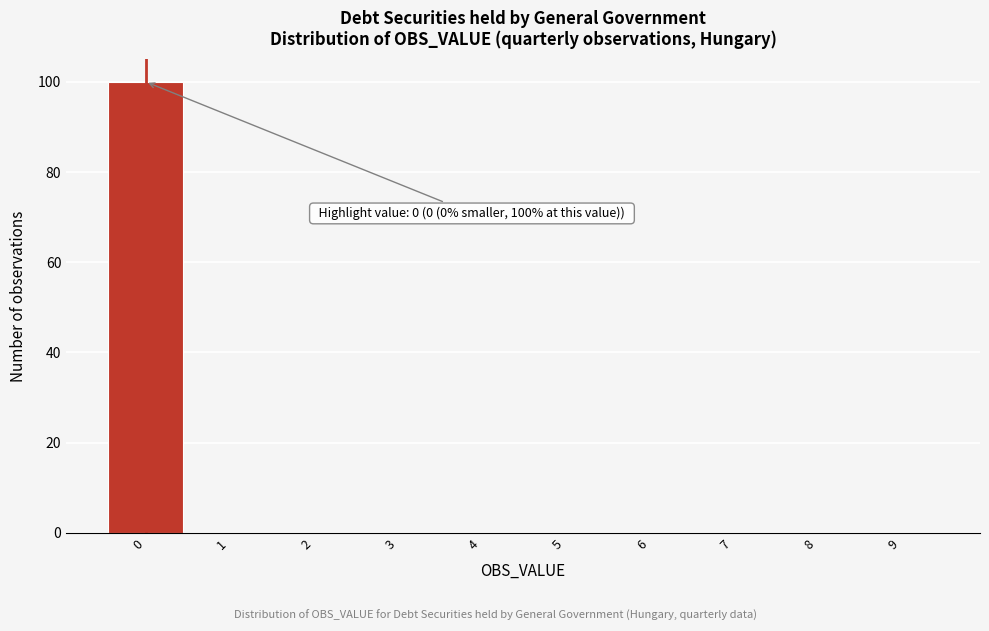

Which range on the x-axis has the tallest bar?

-0.5 to 0.5